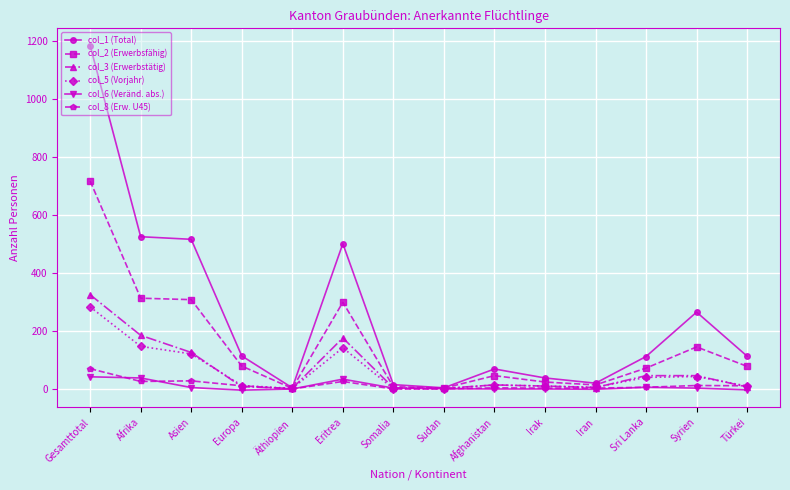

What is the average value of the col_3 (Erwerbstätig) series?

68